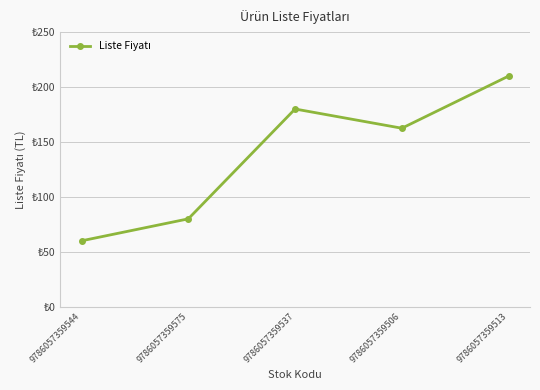

Is this an area chart (filled region under the line)?

No